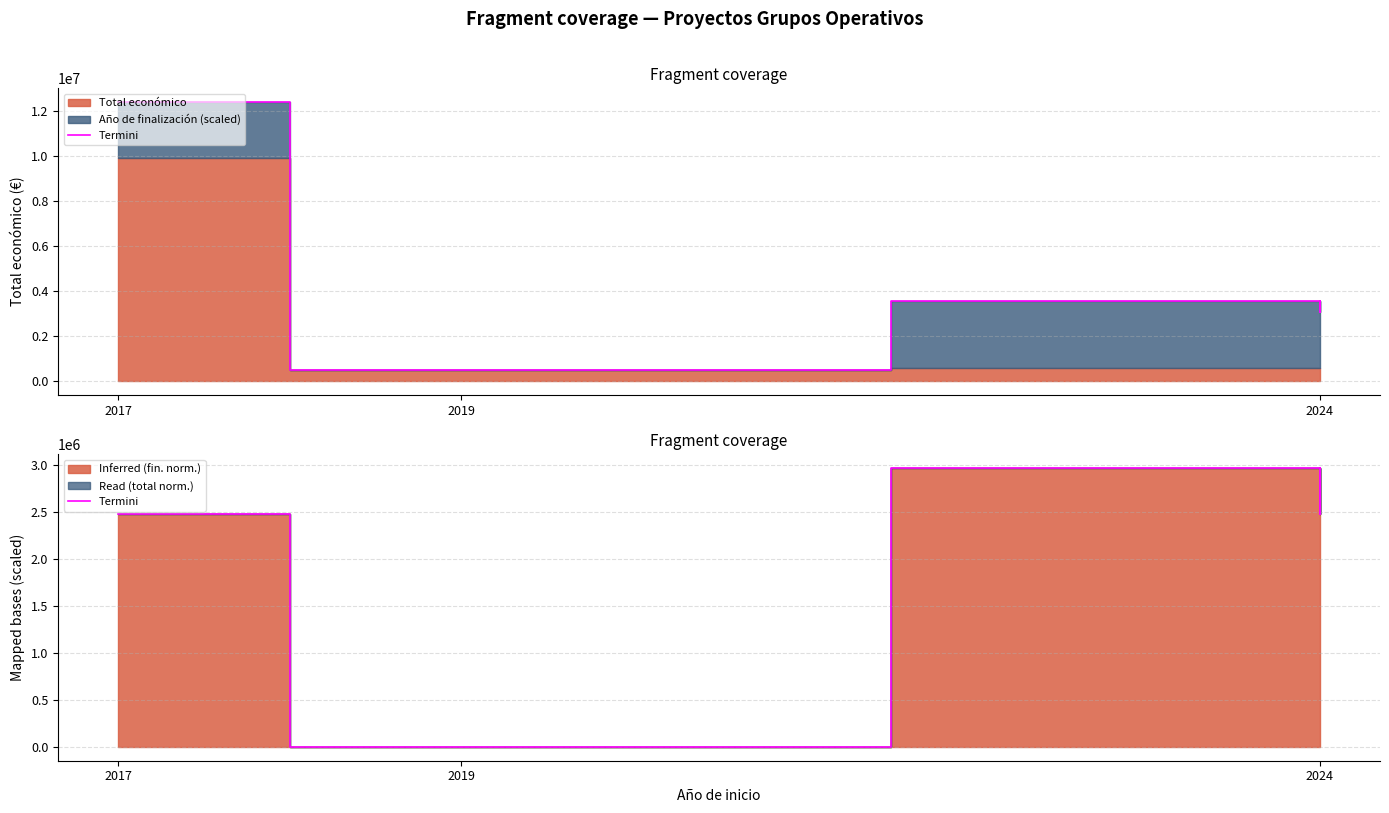

The chart shows a value of 2970058.2 at 2024. True or false?

True